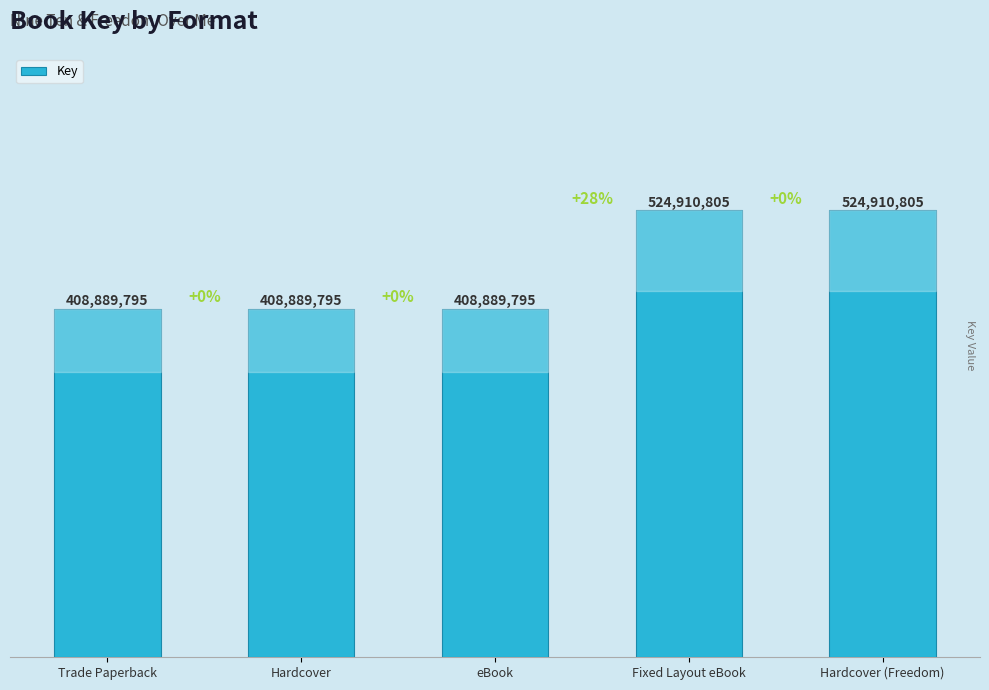

Reading left to right, extract all data points from this chart.

Trade Paperback=408889795	Hardcover=408889795	eBook=408889795	Fixed Layout eBook=524910805	Hardcover (Freedom)=524910805